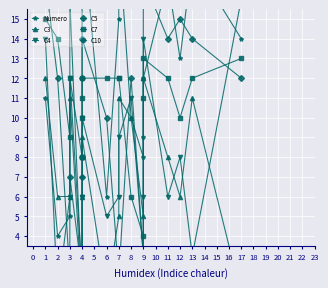

At which category does C10 reach its first local valley?

9